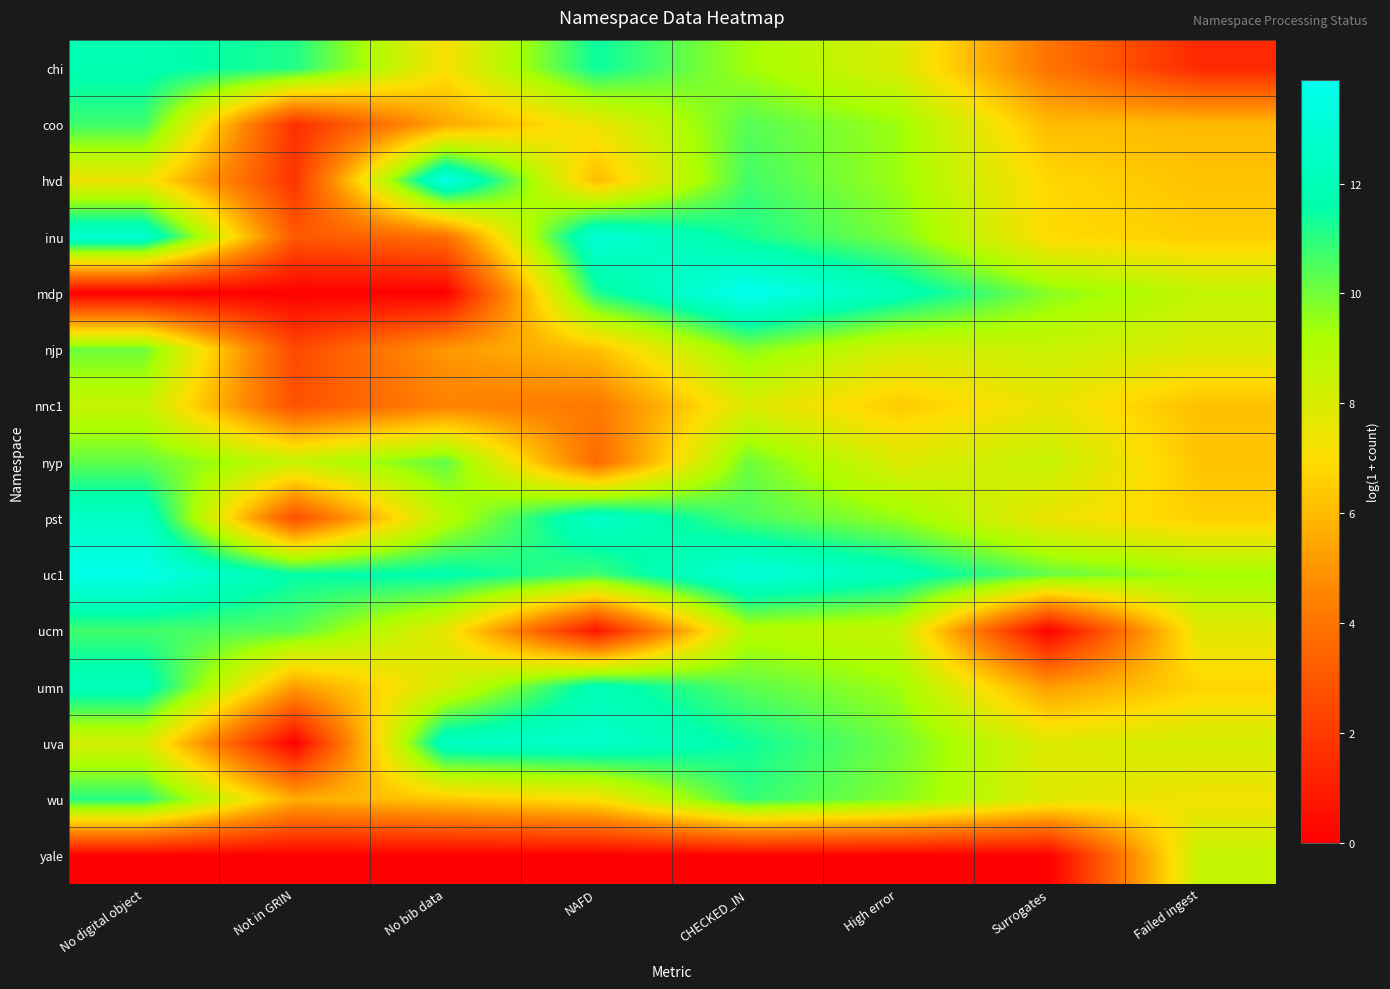

How many series are shown in this chart?

15